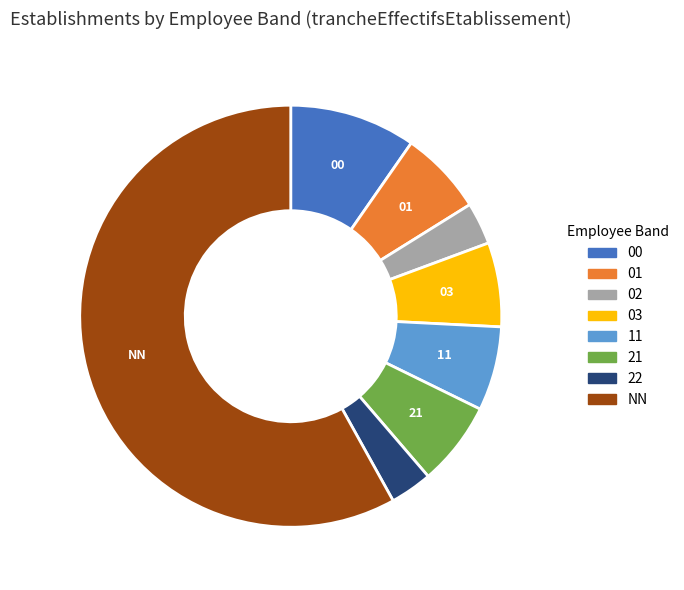

What is the largest slice in the pie chart?

NN